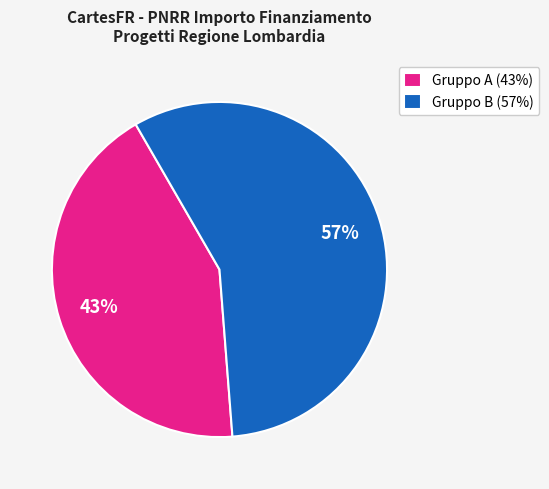

How many segments does this pie chart have?

2